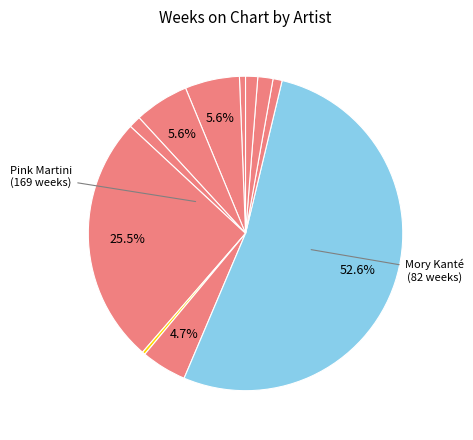

Count the number of slices in the pie.

11